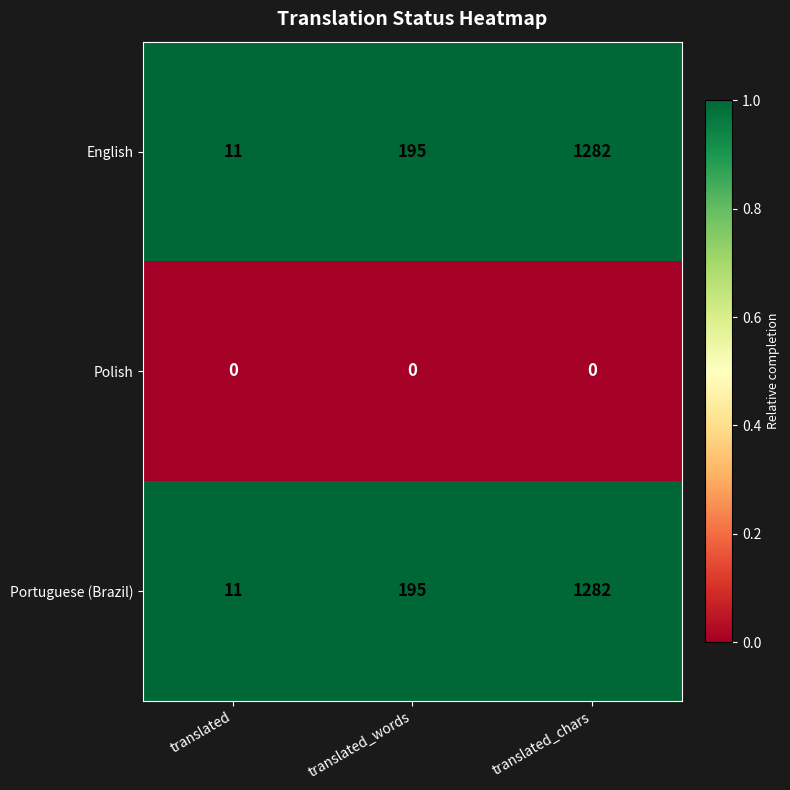

What is the spread (max minus min) of values at translated?

11